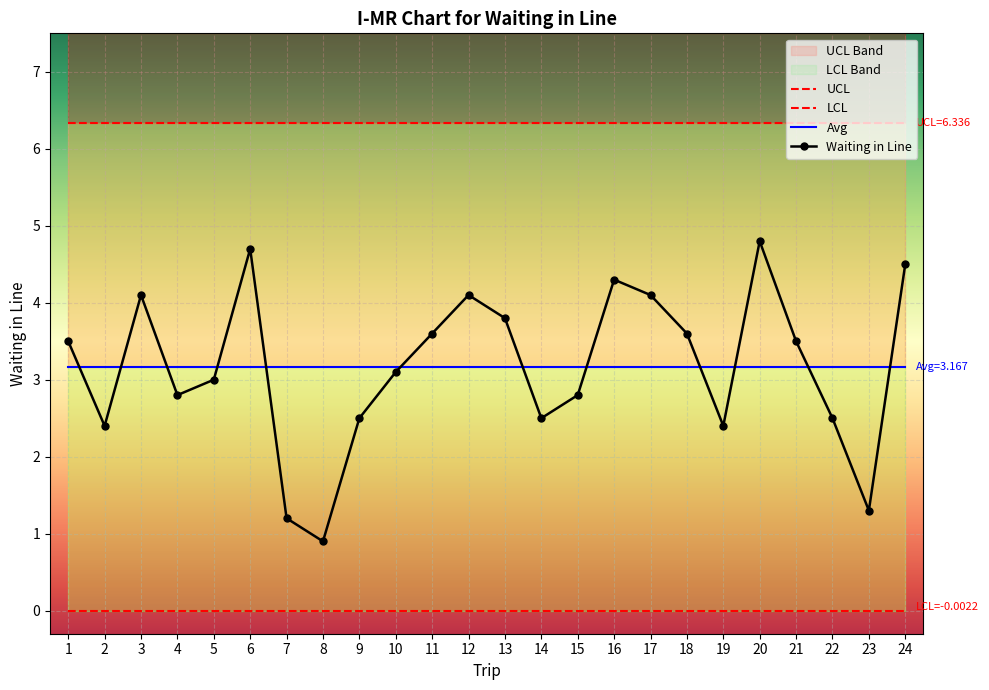

Count the number of categories in the chart.

24